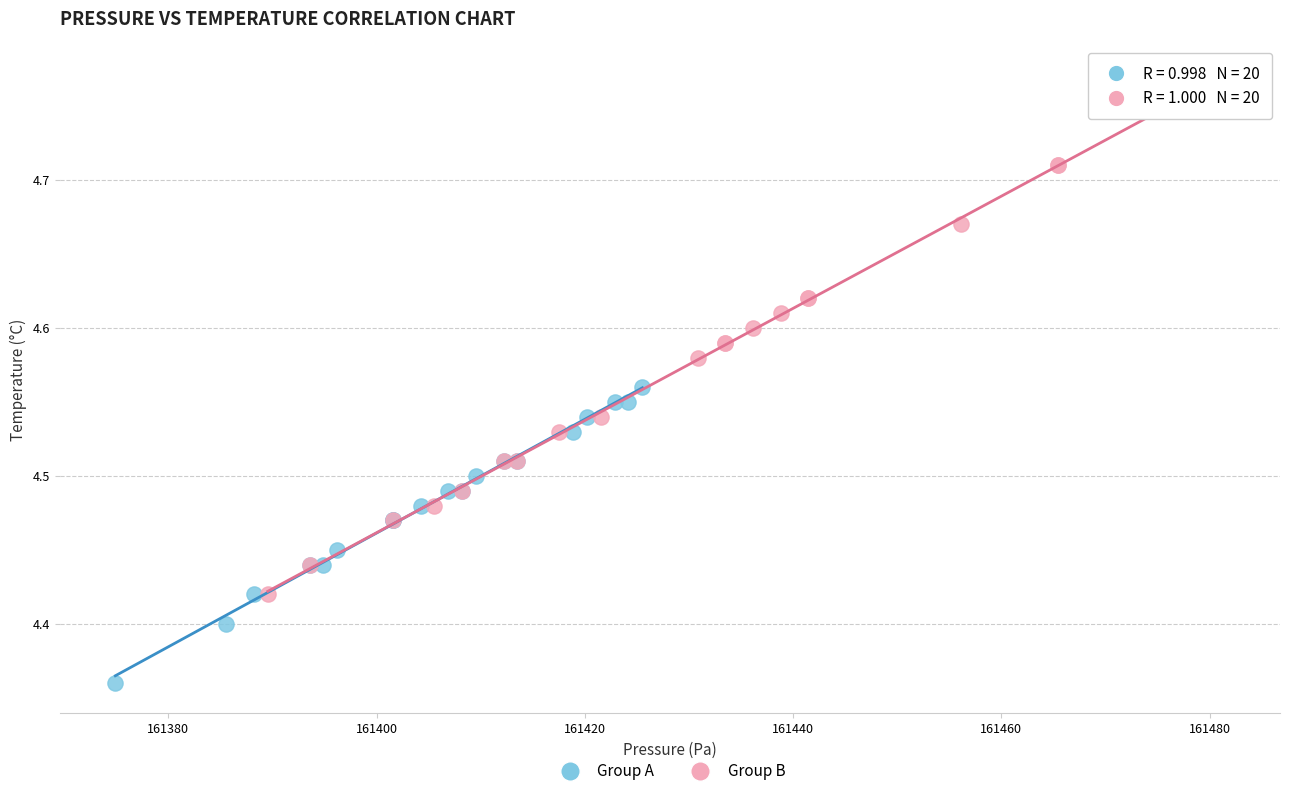

Which series has the widest spread of Y values?

Group B